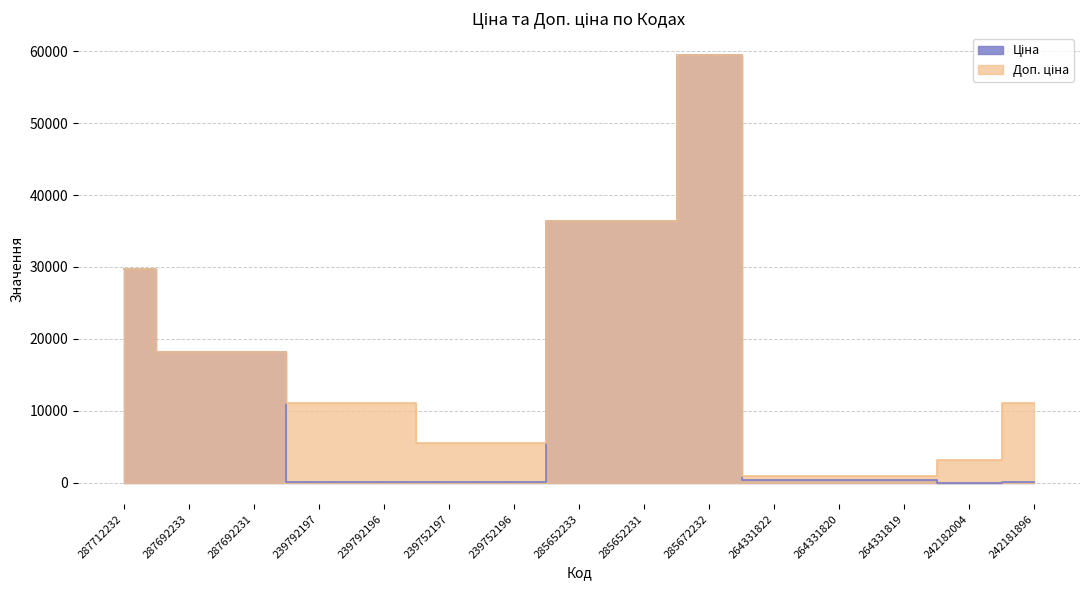

Rank the series by their maximum value, from highest to lowest.

Ціна, Доп. ціна